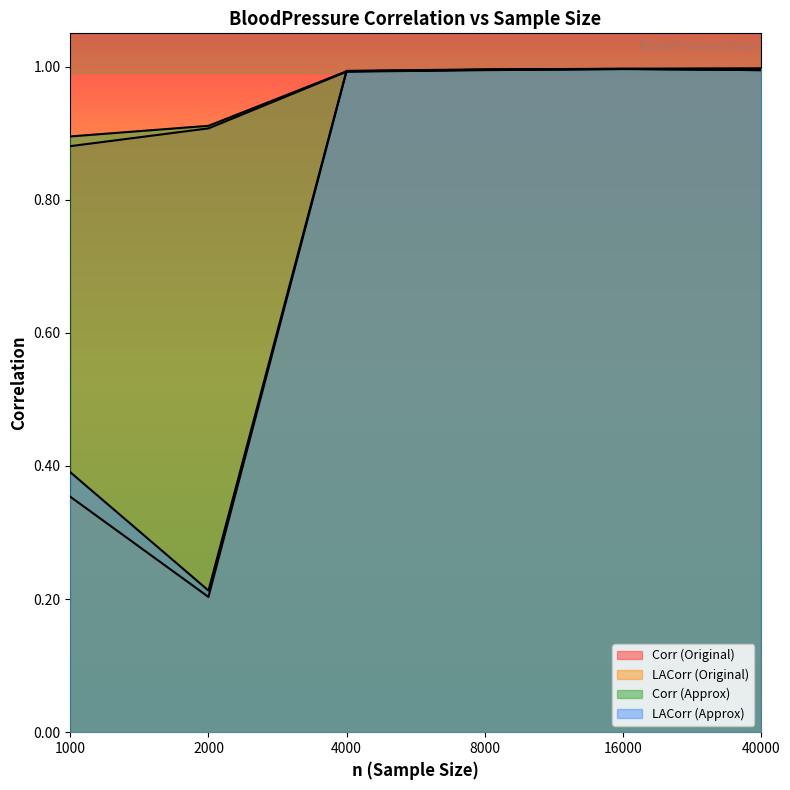

Which series ends up on top after the final intersection of Corr (Original) and LACorr (Original)?

Corr (Original)